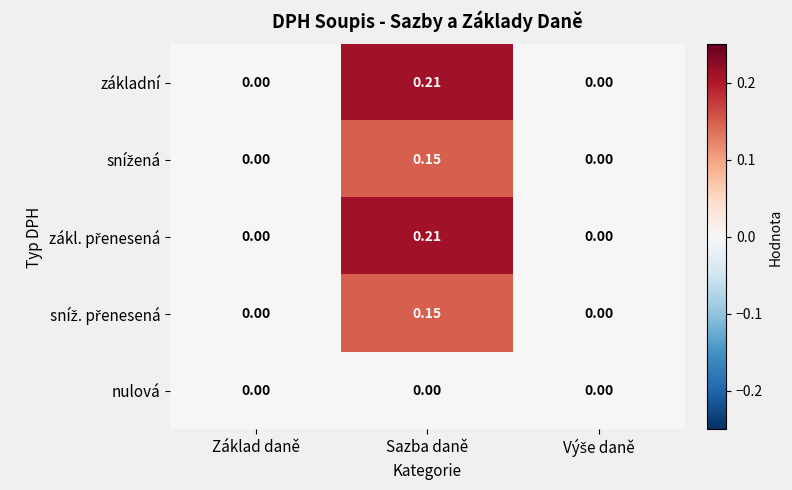

At which category does the chart reach its peak across all series?

Sazba daně